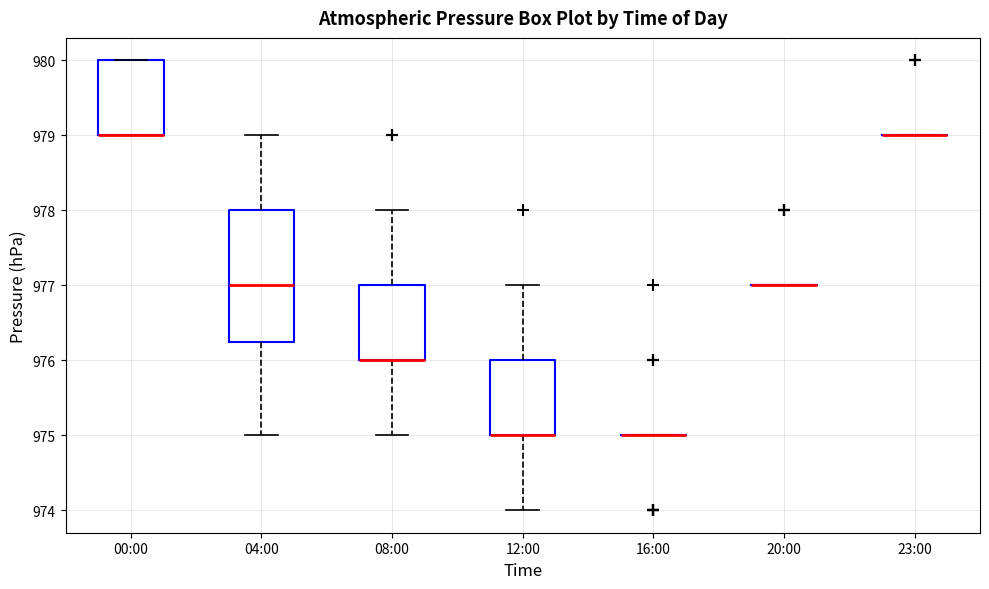

Reading left to right, transcribe this box plot: for each box, give where its median line is, the range the box spans, and where its two whiskers end, as read against the y-axis. The values are not printed on the chart, so give them approximately, as read against the axis.

00:00: median 979.0 (drawn on the box's lower edge), box 979.0 to 980.0, whiskers 979.0 to 980.0
04:00: median 977.0, box 976.3 to 978.0, whiskers 975.0 to 979.0
08:00: median 976.0 (drawn on the box's lower edge), box 976.0 to 977.0, whiskers 975.0 to 978.0
12:00: median 975.0 (drawn on the box's lower edge), box 975.0 to 976.0, whiskers 974.0 to 977.0
16:00: box collapsed to a line at 975.0, whiskers 975.0 to 975.0
20:00: box collapsed to a line at 977.0, whiskers 977.0 to 977.0
23:00: box collapsed to a line at 979.0, whiskers 979.0 to 979.0